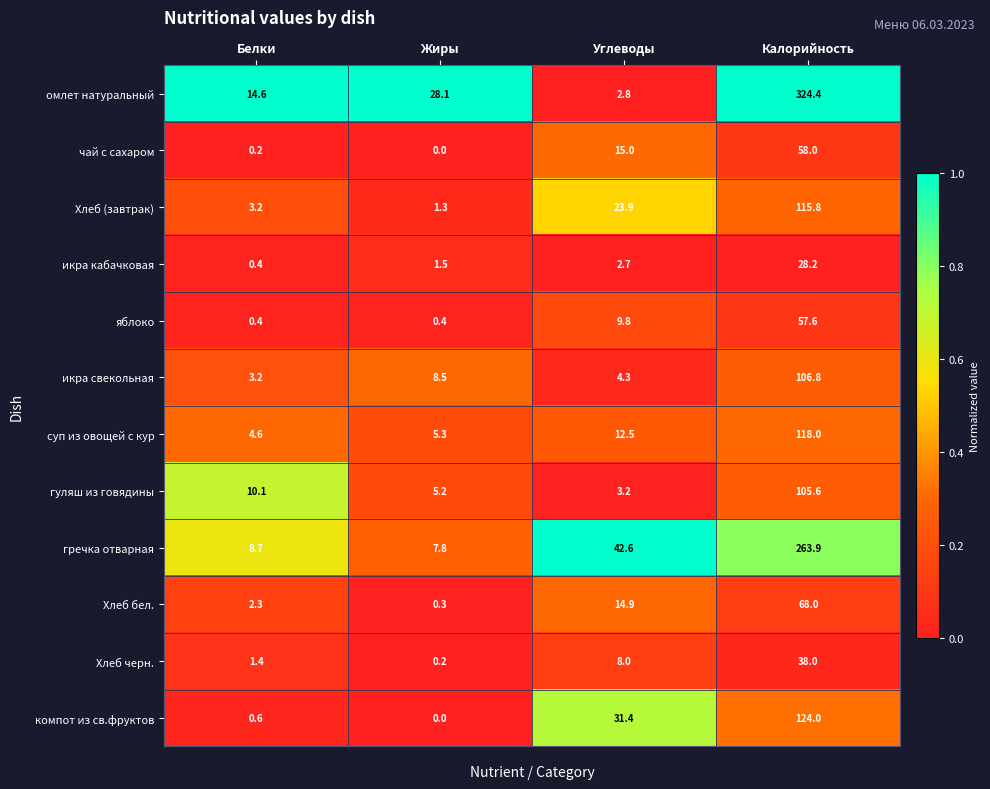

Which label corresponds to the largest value in the chart?

Калорийность